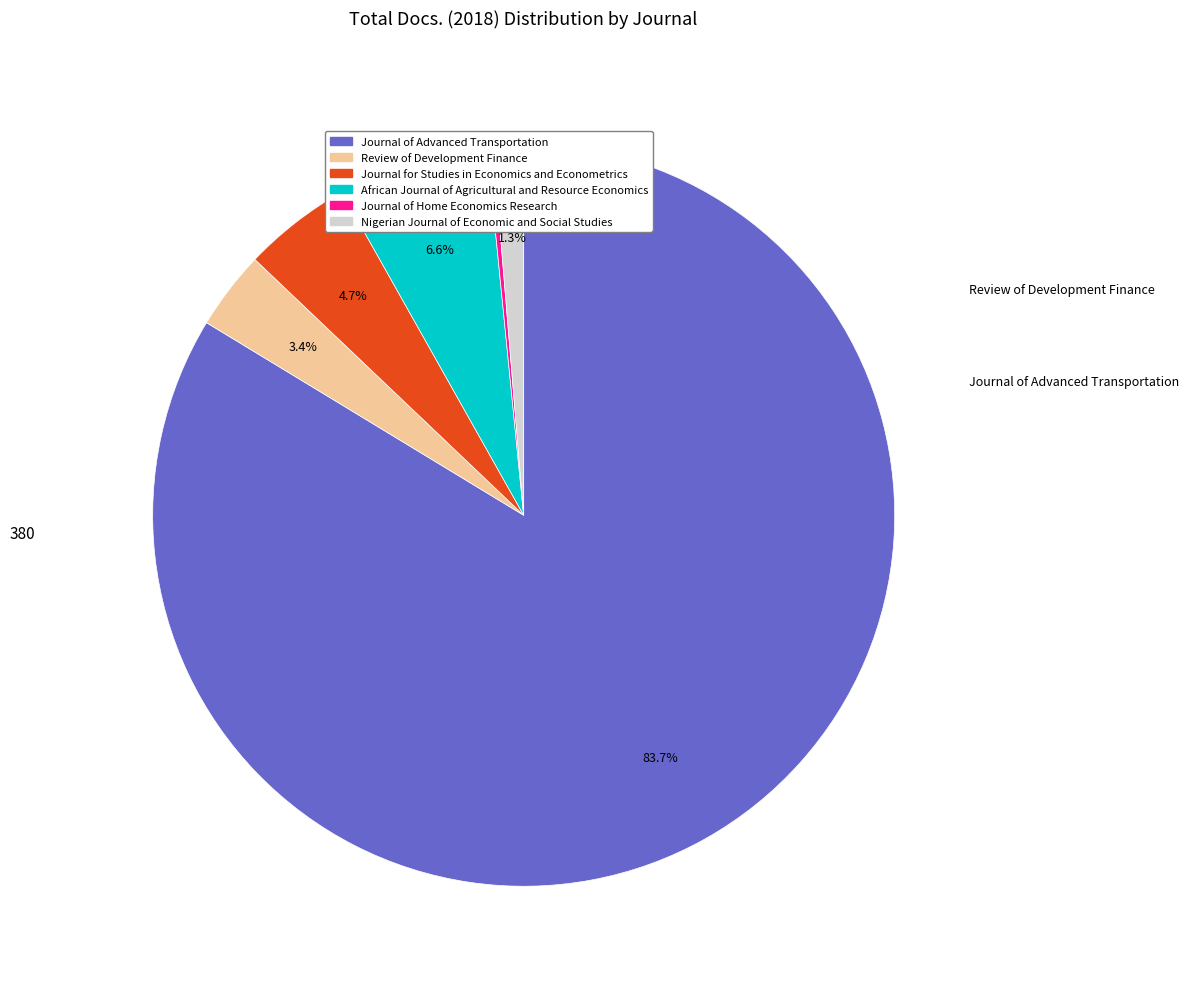

How much of the chart is everything except Review of Development Finance?

96.6%